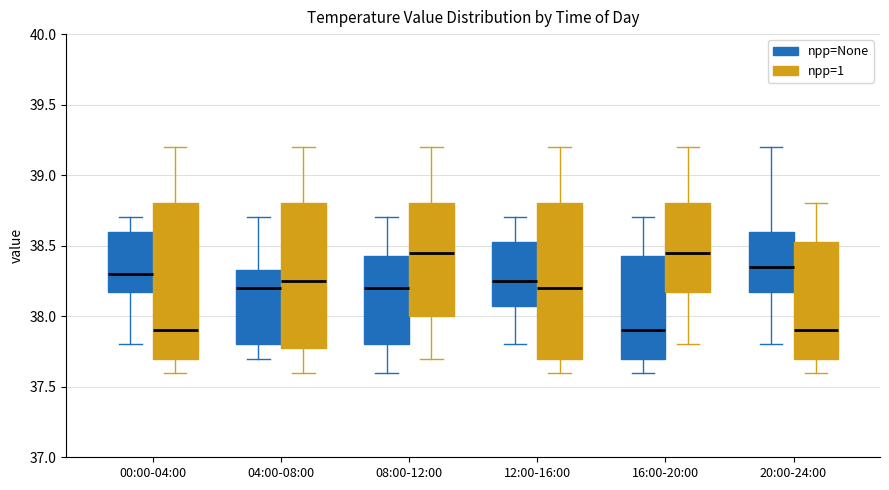

Reading left to right, transcribe this box plot: for each box, give where its median line is, the range the box spans, and where its two whiskers end, as read against the y-axis. The values are not printed on the chart, so give them approximately, as read against the axis.

00:00-04:00 (npp=None): median 38.30, box 38.20 to 38.60, whiskers 37.80 to 38.70
00:00-04:00 (npp=1): median 37.90, box 37.70 to 38.80, whiskers 37.60 to 39.20
04:00-08:00 (npp=None): median 38.20, box 37.80 to 38.35, whiskers 37.70 to 38.70
04:00-08:00 (npp=1): median 38.25, box 37.80 to 38.80, whiskers 37.60 to 39.20
08:00-12:00 (npp=None): median 38.20, box 37.80 to 38.45, whiskers 37.60 to 38.70
08:00-12:00 (npp=1): median 38.45, box 38.00 to 38.80, whiskers 37.70 to 39.20
12:00-16:00 (npp=None): median 38.25, box 38.10 to 38.55, whiskers 37.80 to 38.70
12:00-16:00 (npp=1): median 38.20, box 37.70 to 38.80, whiskers 37.60 to 39.20
16:00-20:00 (npp=None): median 37.90, box 37.70 to 38.45, whiskers 37.60 to 38.70
16:00-20:00 (npp=1): median 38.45, box 38.20 to 38.80, whiskers 37.80 to 39.20
20:00-24:00 (npp=None): median 38.35, box 38.20 to 38.60, whiskers 37.80 to 39.20
20:00-24:00 (npp=1): median 37.90, box 37.70 to 38.55, whiskers 37.60 to 38.80